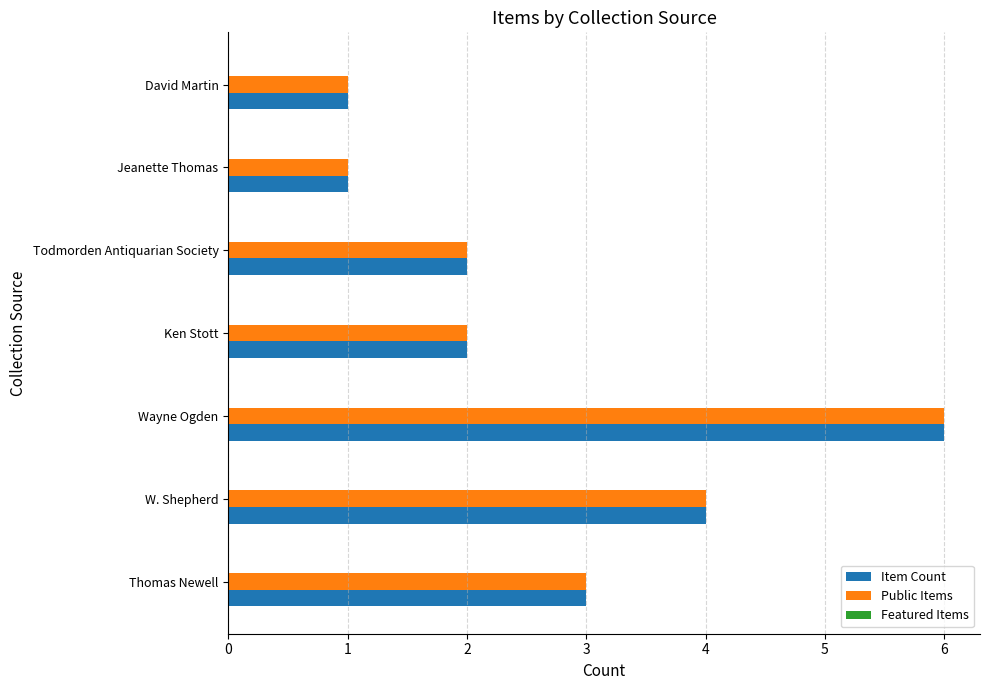

True or false: Public Items has a value of 2 at Todmorden Antiquarian Society.

True